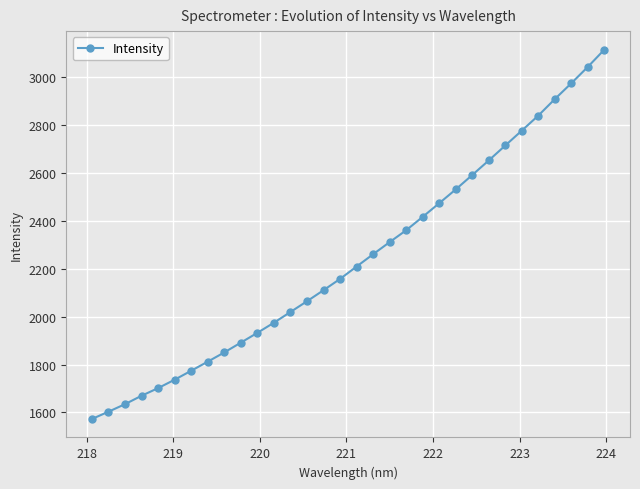

What is the smallest value displayed?

1572.6